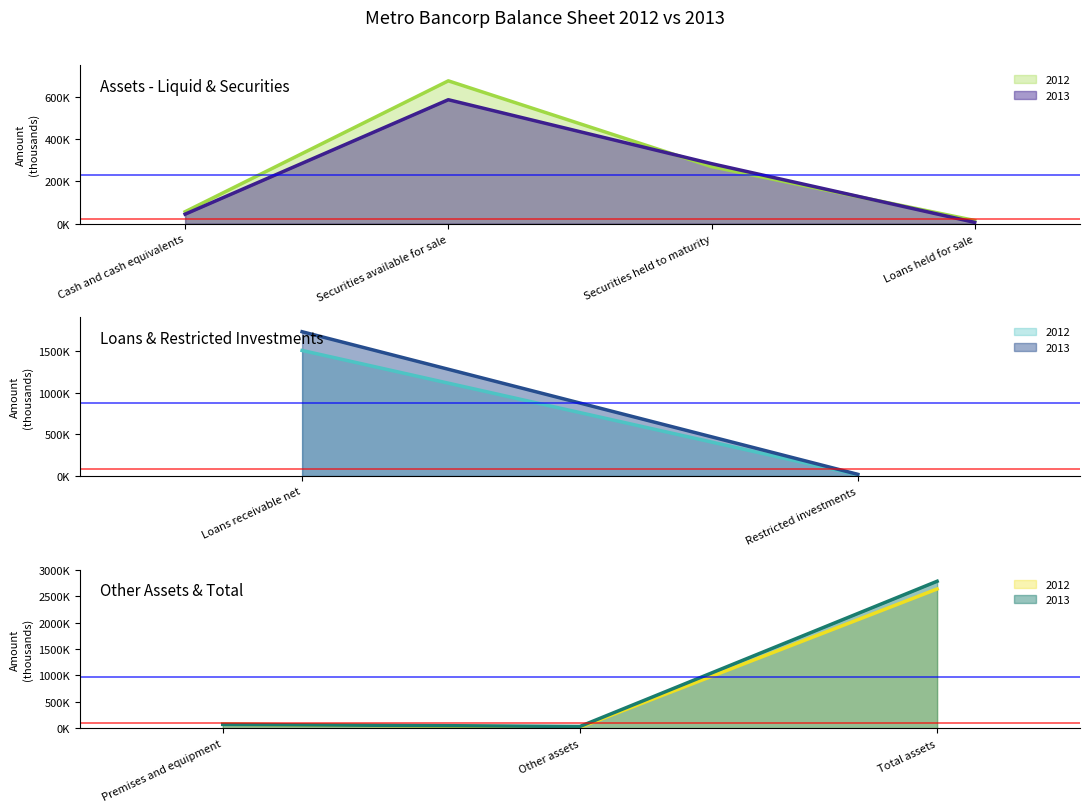

What is the sum of all 2012 values?

5269750